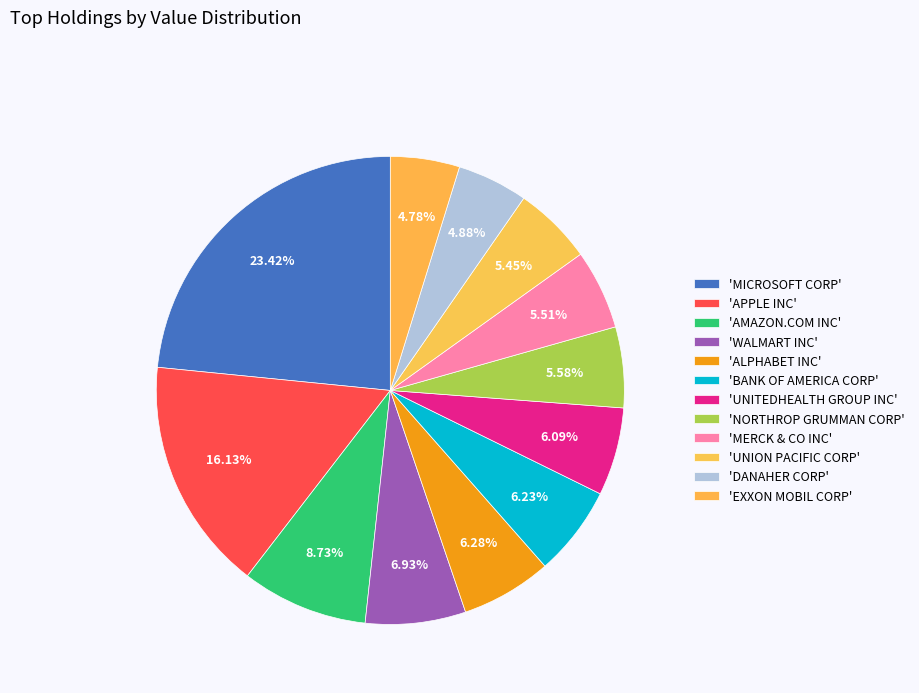

How many slices are in this pie chart?

12